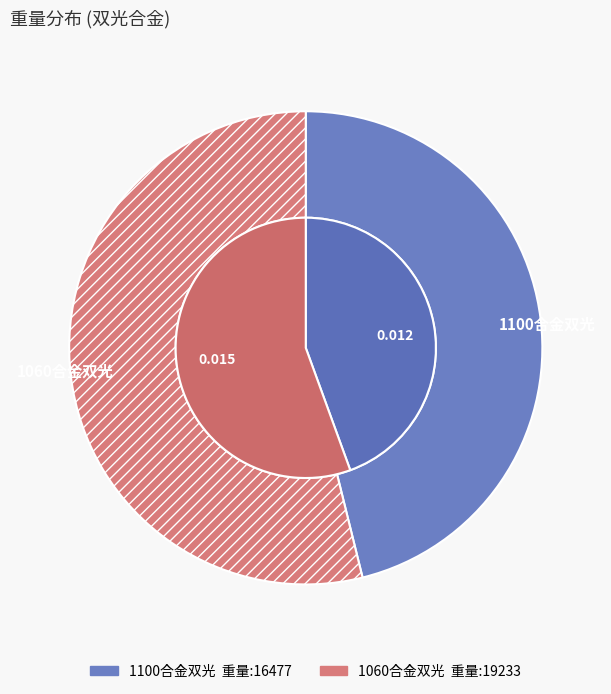

Rank the categories by value from highest to lowest.

1060合金双光, 1100合金双光